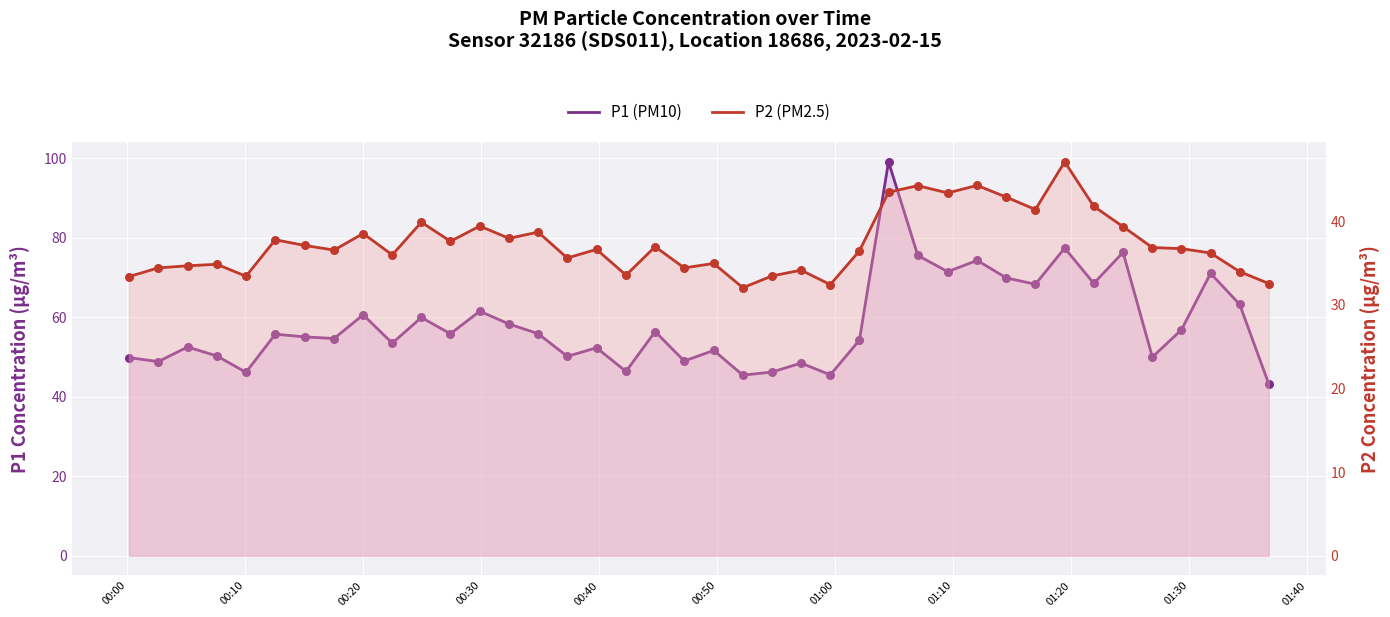

Which series contains the lowest Y value?

P2 (PM2.5)